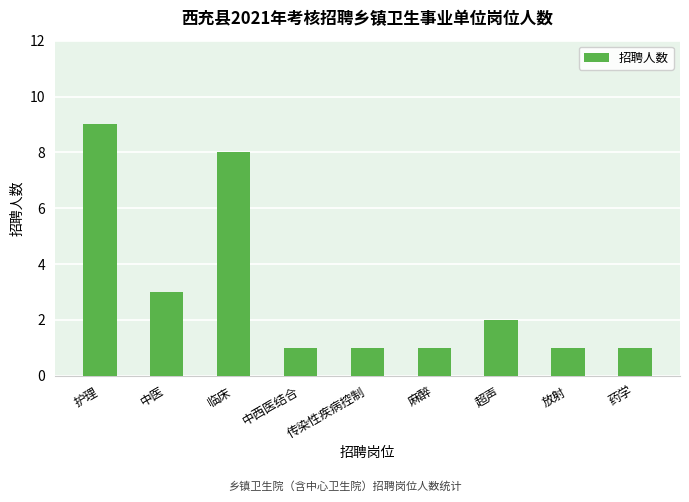

Reading right to left, extract all data points from this chart.

1	1	2	1	1	1	8	3	9